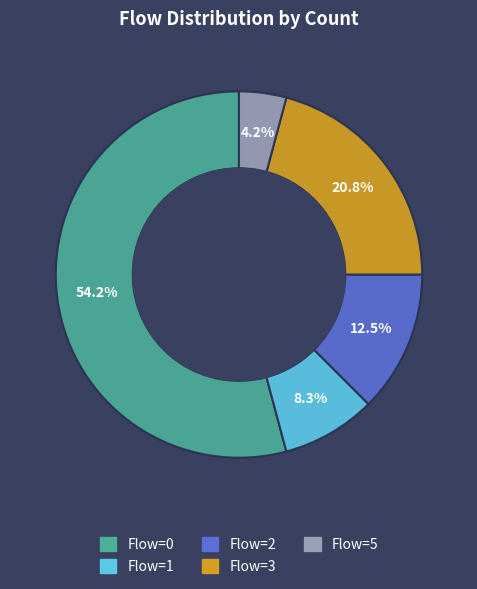

Is there any slice that represents more than half of the pie?

Yes